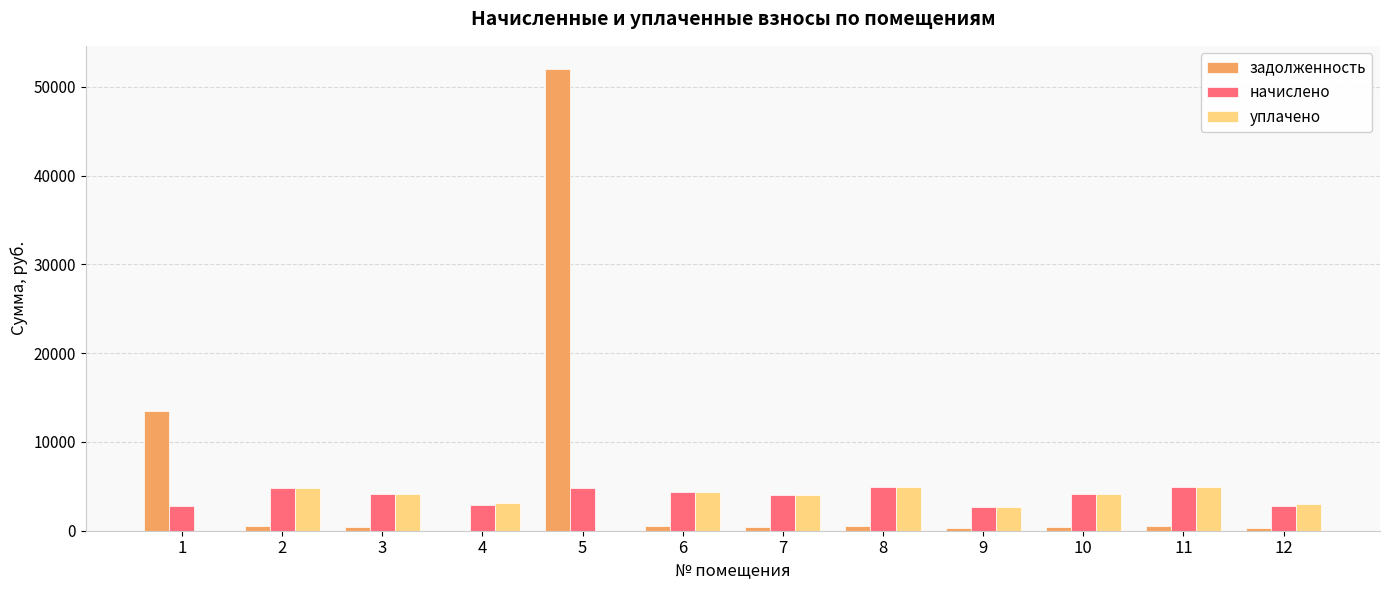

What is the highest value of the задолженность series?

52015.3